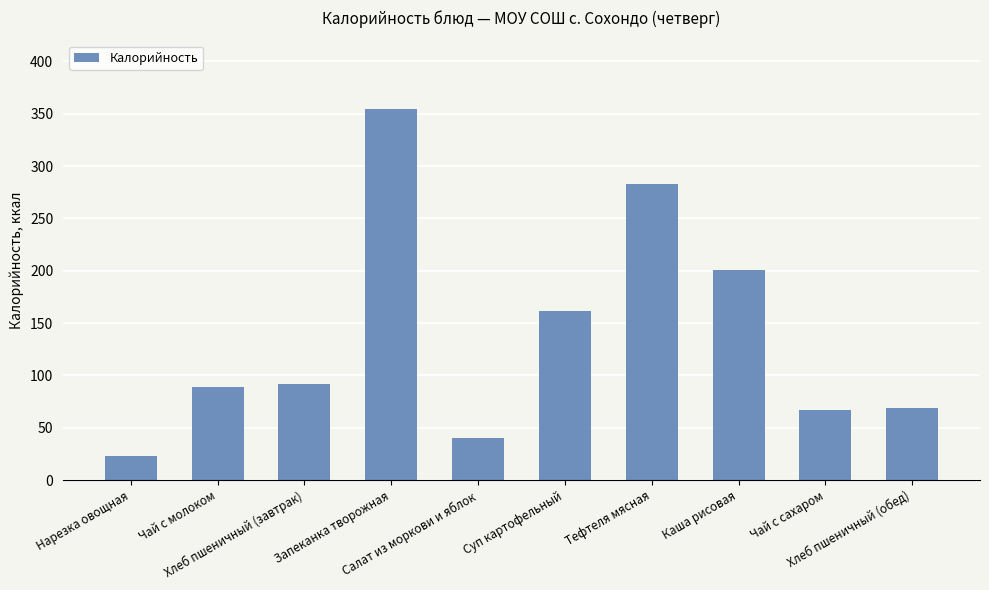

Is it true that the value at Хлеб пшеничный (обед) is 111.7?

False